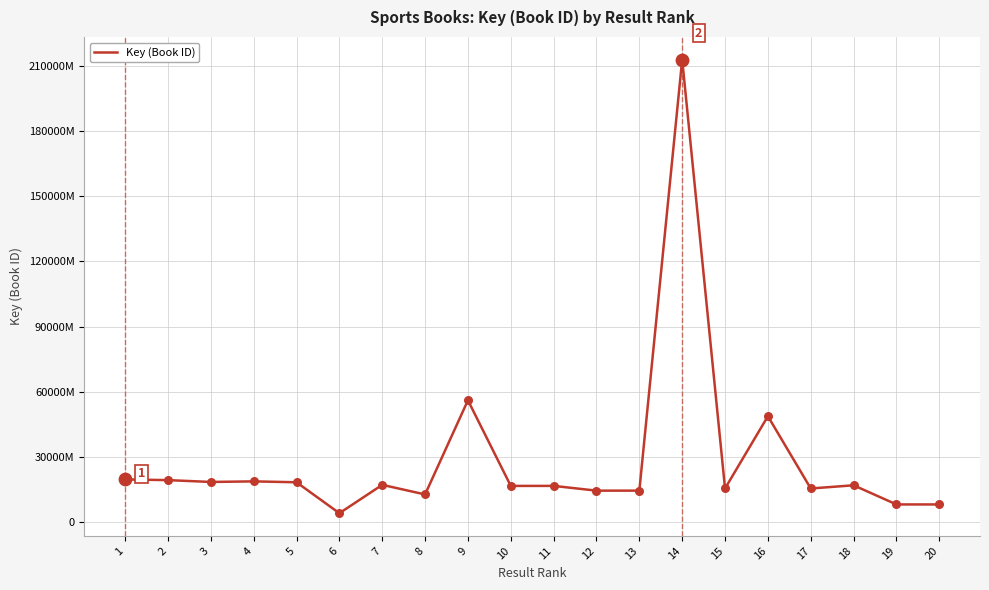

Does the chart have visible grid lines?

Yes